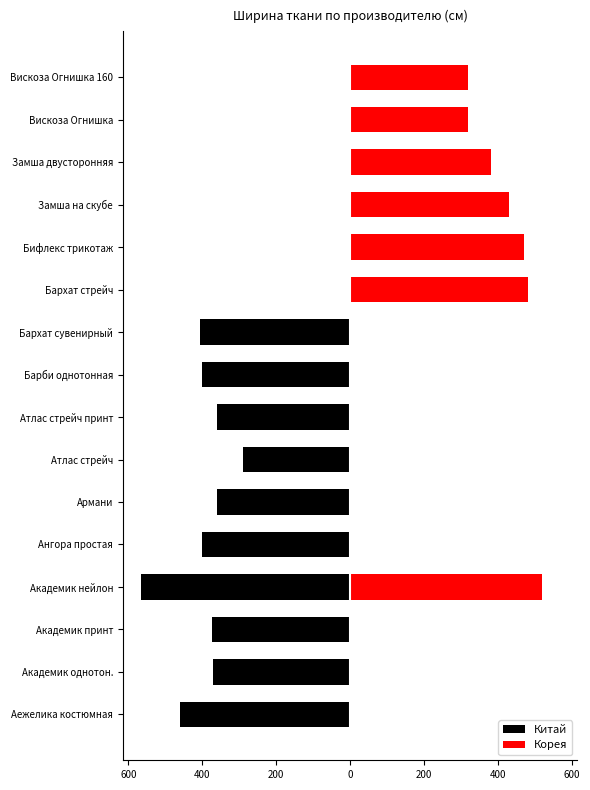

What is the sum of all Корея values?

2920